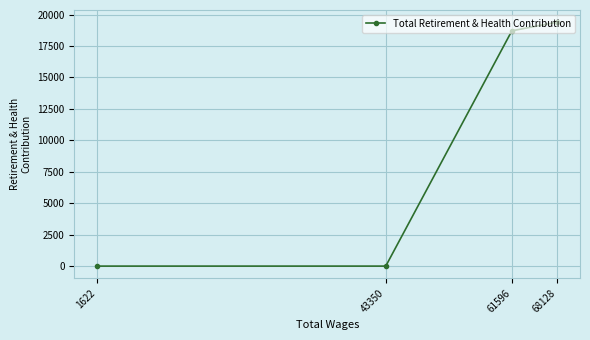

Reading left to right, transcribe all the data shown in this chart.

1622=0	43350=0	61596=18713	68128=19397